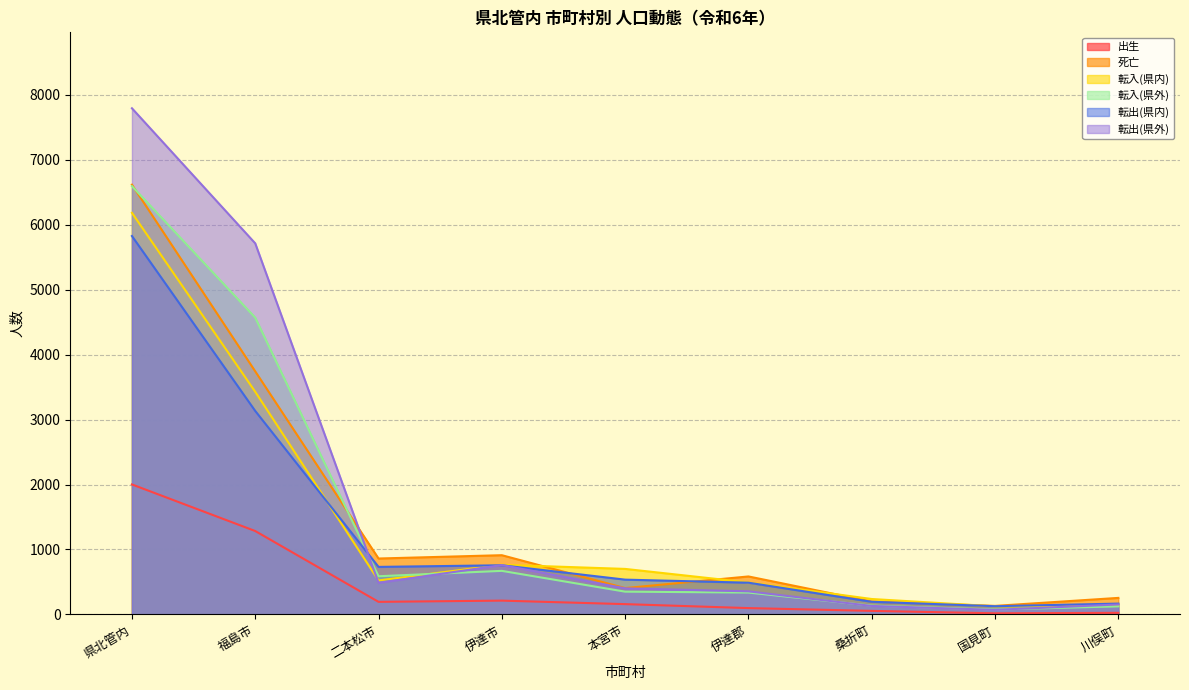

The 死亡 series shows 286 at 桑折町. True or false?

False